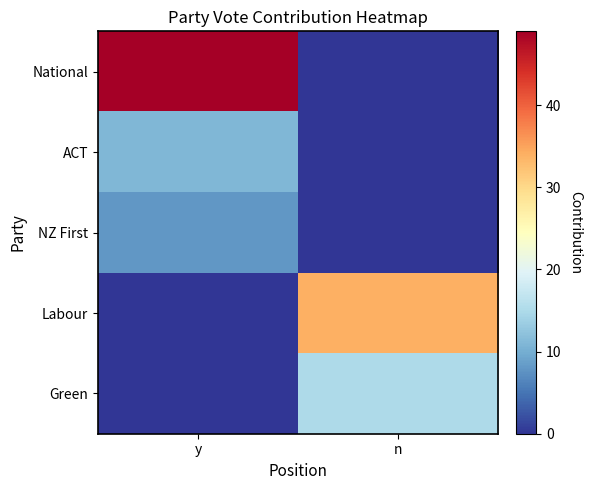

List the series in order of their peak value, lowest first.

NZ First, ACT, Green, Labour, National